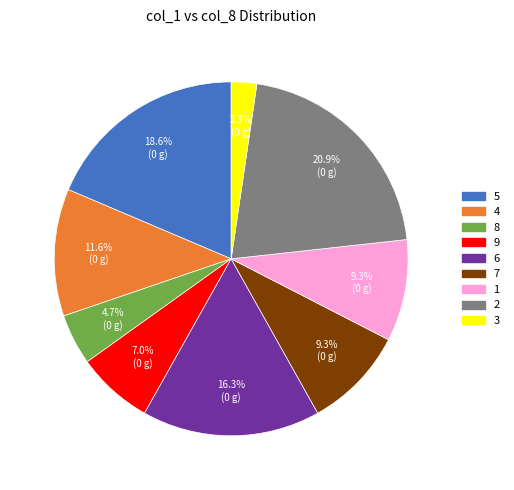

The 6 slice represents 23% of the pie. True or false?

False